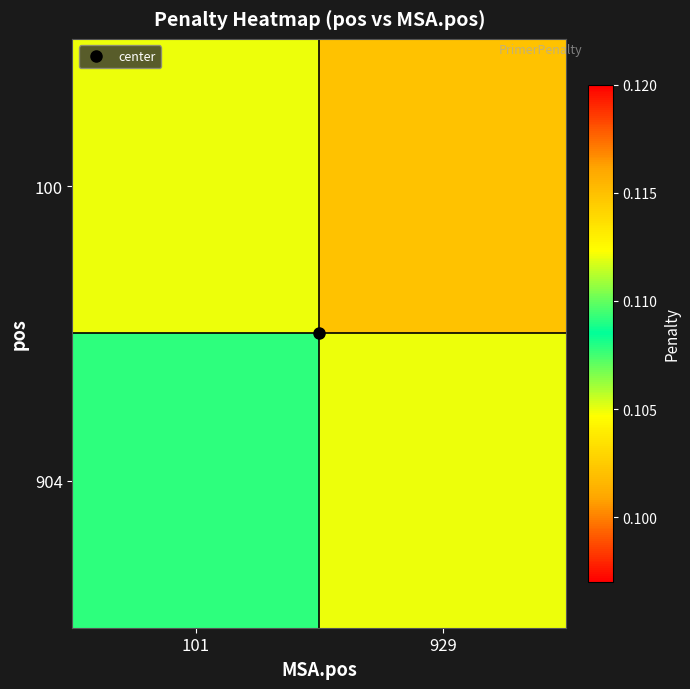

How many categories are shown in the chart?

2